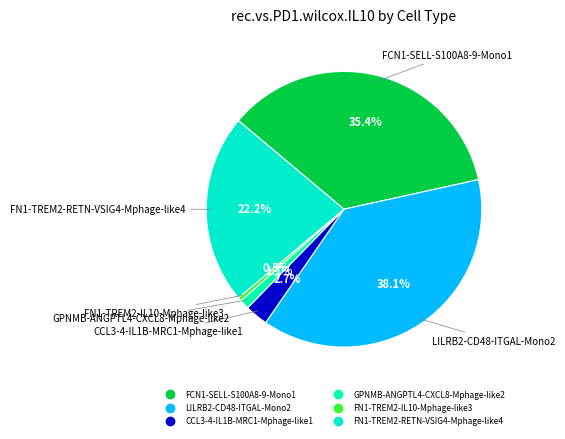

What percentage do FN1-TREM2-IL10-Mphage-like3 and FN1-TREM2-RETN-VSIG4-Mphage-like4 together represent?

22.7%